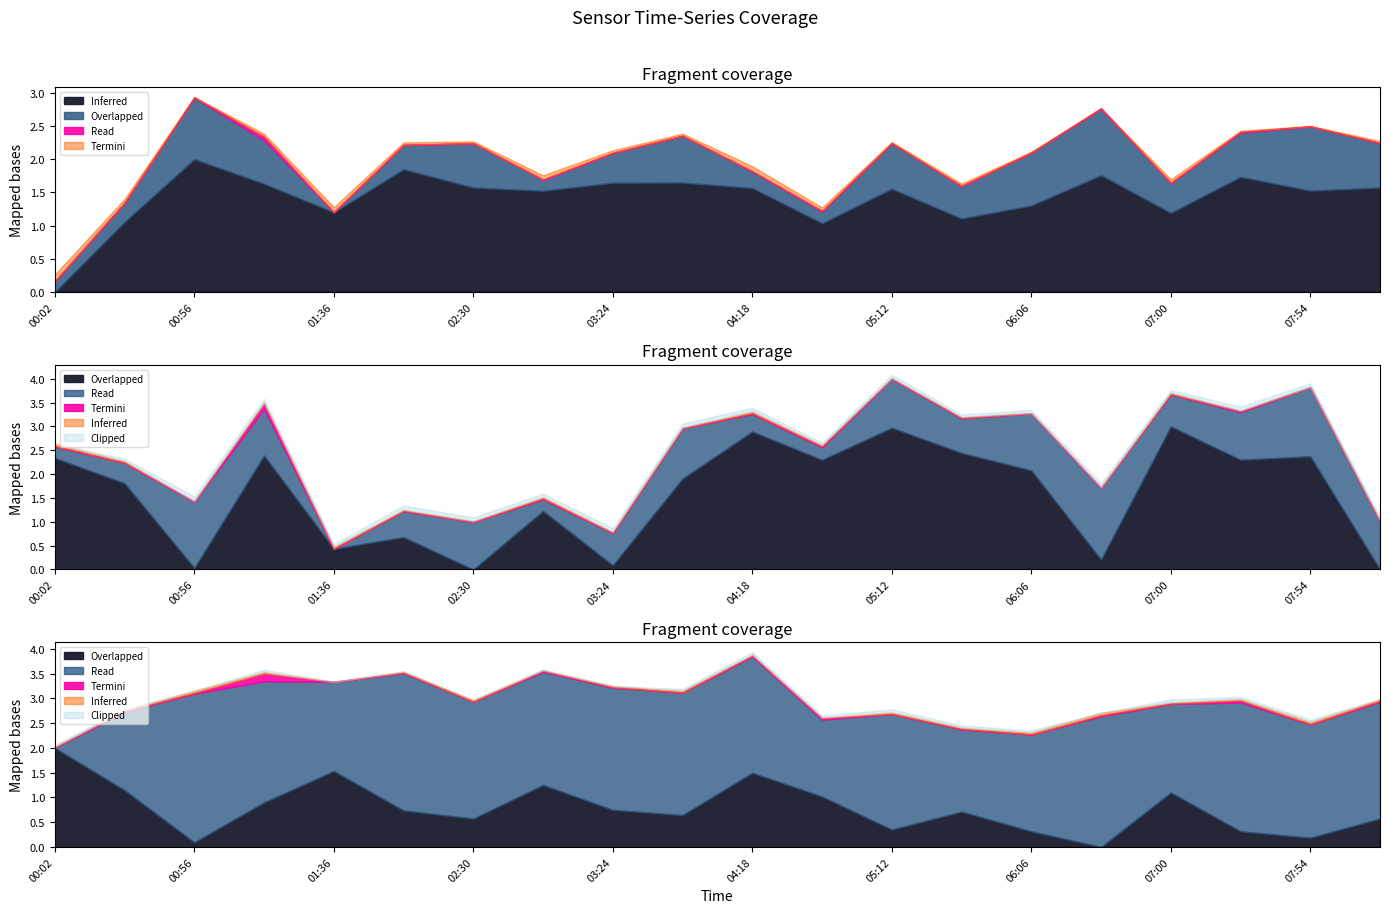

Which label corresponds to the smallest value in the chart?

01:36